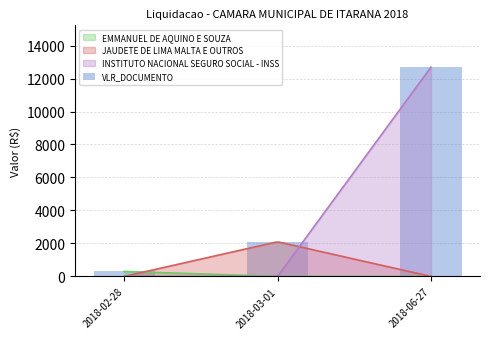

What is the greatest value displayed?

12689.0